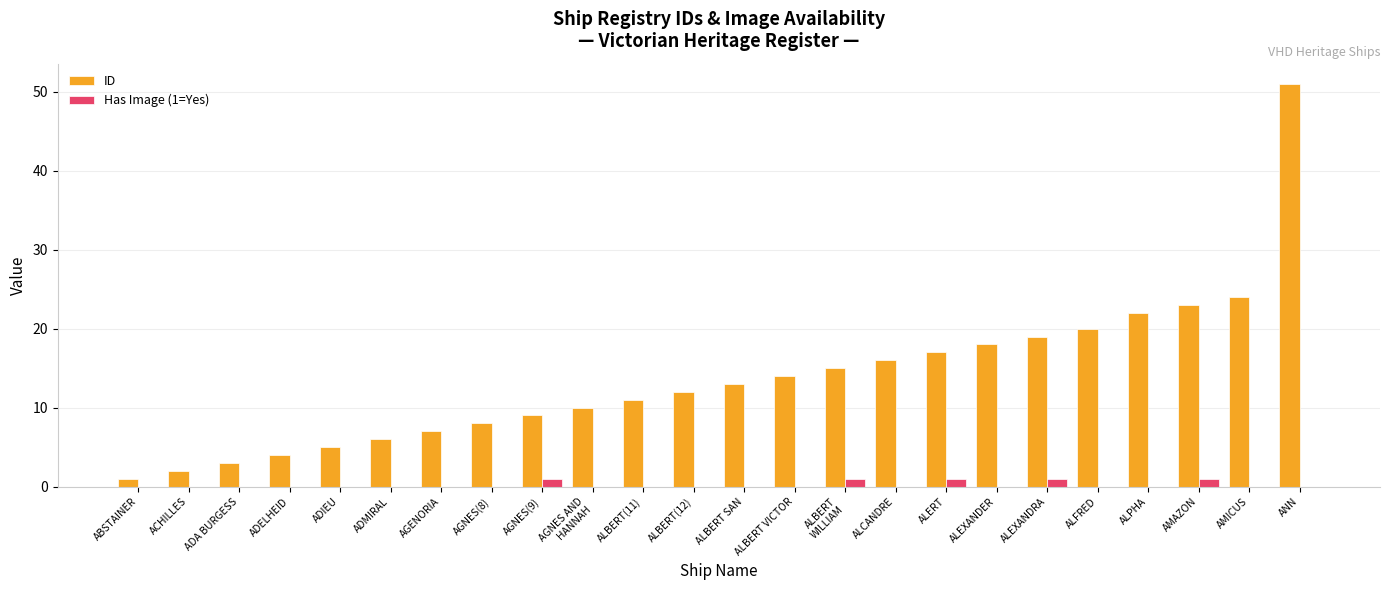

Between AGNES(9) and ALBERT VICTOR, which series saw the biggest shift?

ID